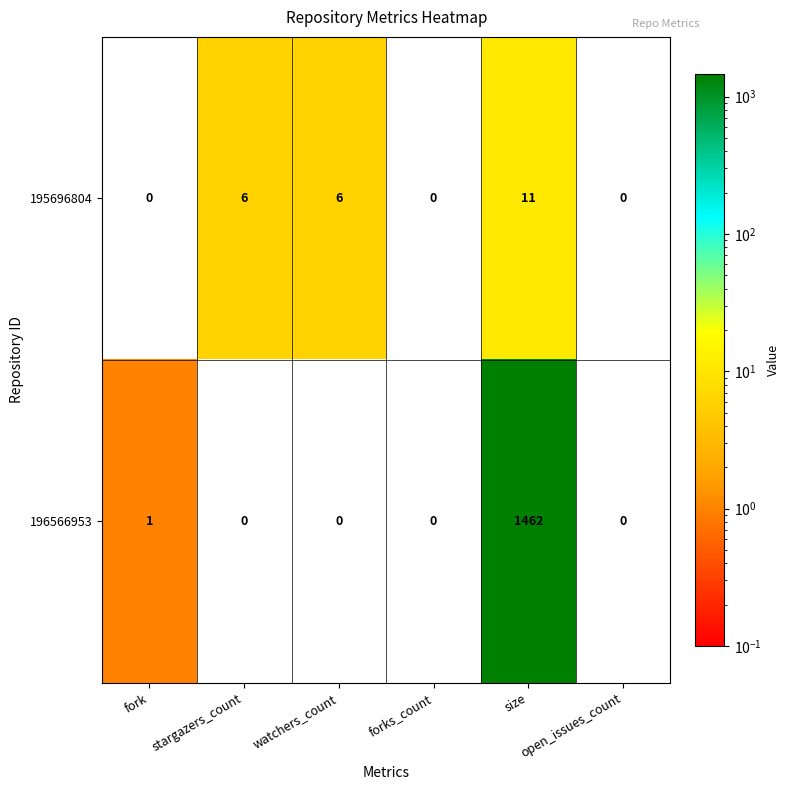

How many 195696804 values are between 0 and 6?

5